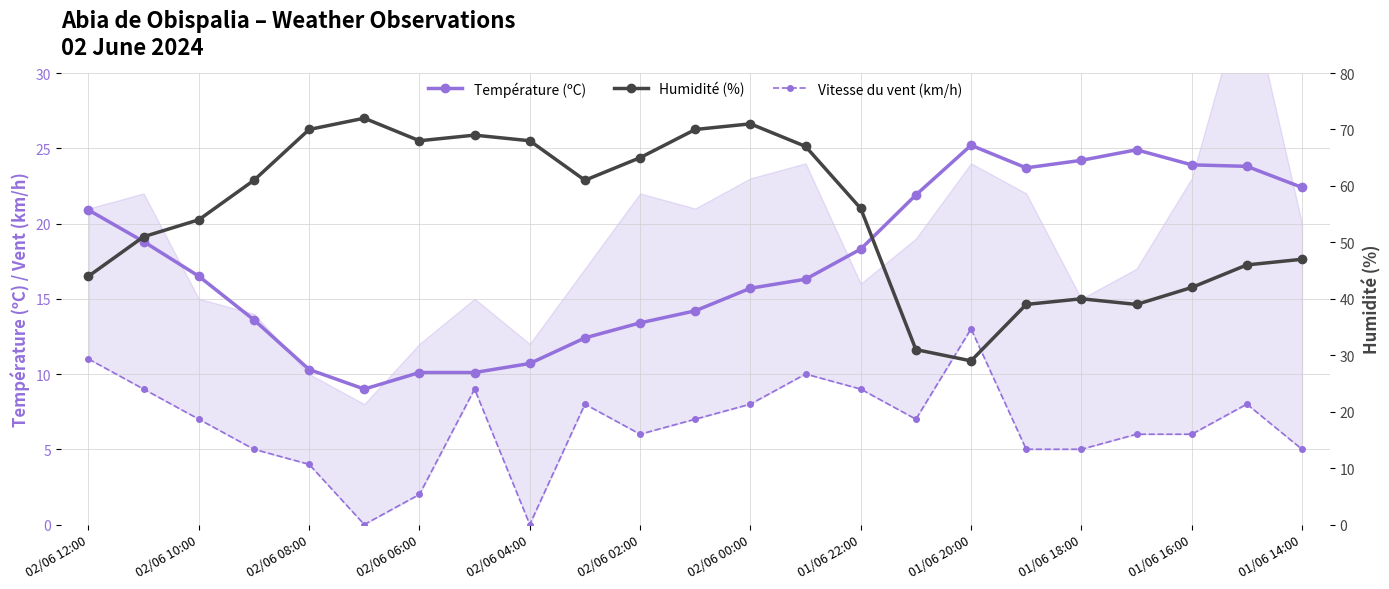

Reading left to right, list all the values displayed in this chart.

Température (ºC): 20.9	18.8	16.5	13.6	10.3	9.0	10.1	10.1	10.7	12.4	13.4	14.2	15.7	16.3	18.3	21.9	25.2	23.7	24.2	24.9	23.9	23.8	22.4
Vitesse du vent (km/h): 11.0	9.0	7.0	5.0	4.0	0.0	2.0	9.0	0.0	8.0	6.0	7.0	8.0	10.0	9.0	7.0	13.0	5.0	5.0	6.0	6.0	8.0	5.0
Humidité (%): 44.0	51.0	54.0	61.0	70.0	72.0	68.0	69.0	68.0	61.0	65.0	70.0	71.0	67.0	56.0	31.0	29.0	39.0	40.0	39.0	42.0	46.0	47.0